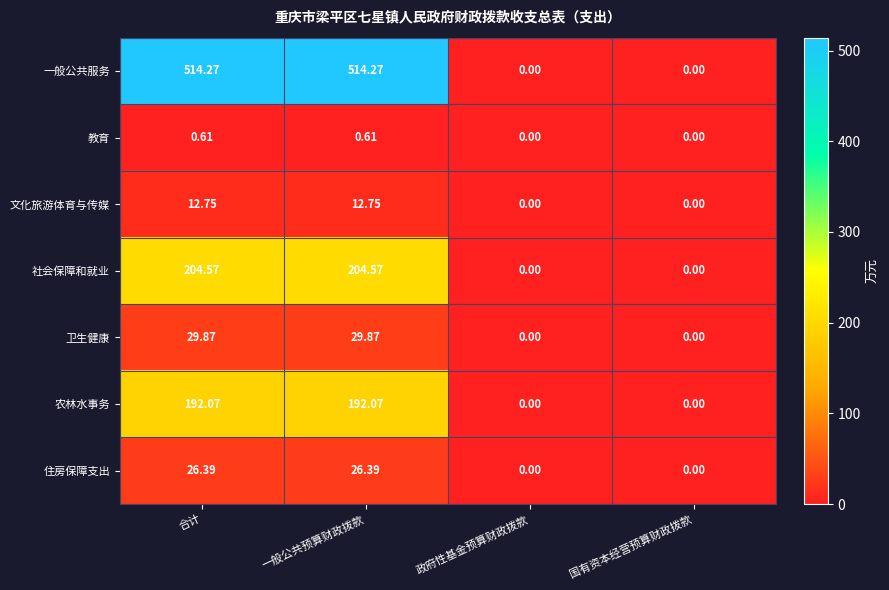

Rank the series by their maximum value, from lowest to highest.

教育, 文化旅游体育与传媒, 住房保障支出, 卫生健康, 农林水事务, 社会保障和就业, 一般公共服务